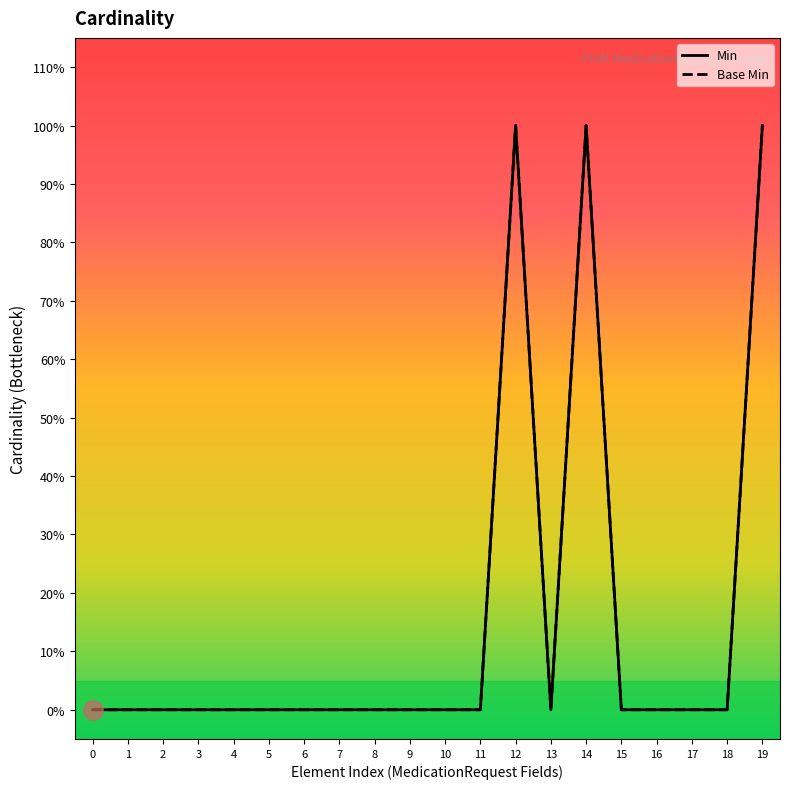

What is the greatest value displayed?

1